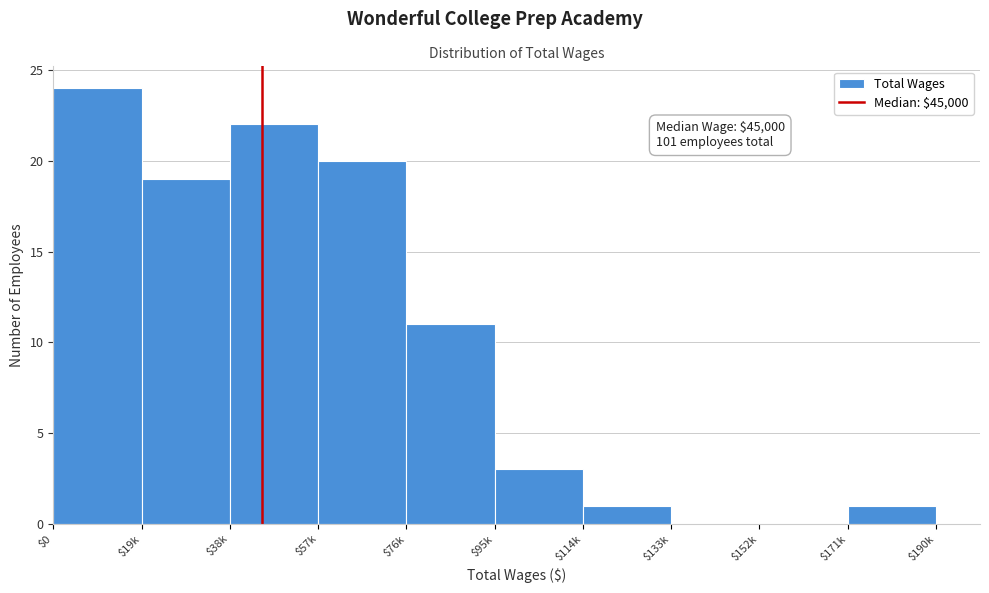

What is the maximum value shown in the chart?

24